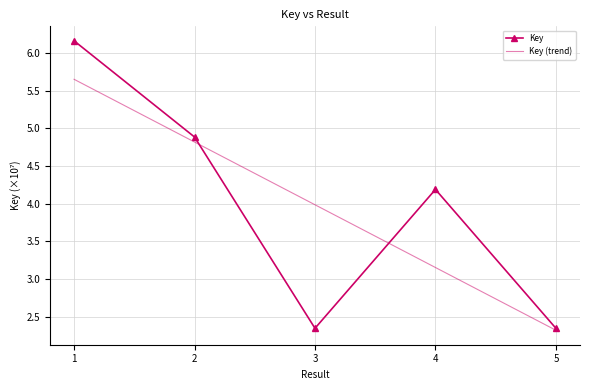

Reading right to left, transcribe all the data shown in this chart.

2.3	4.2	2.3	4.9	6.2